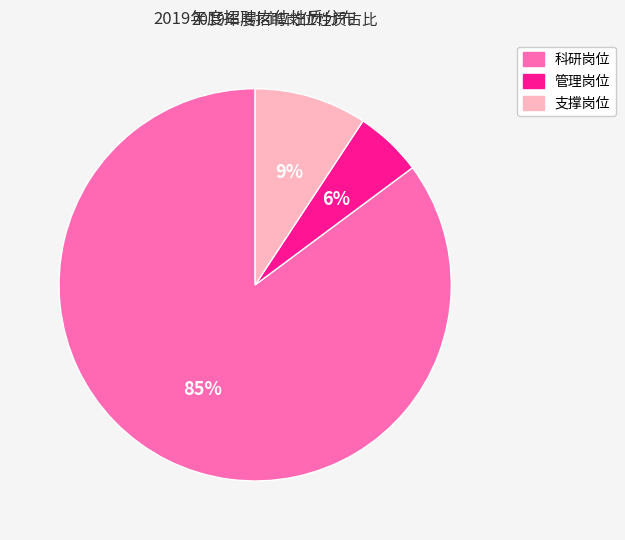

Which category has the smallest portion of the pie?

管理岗位